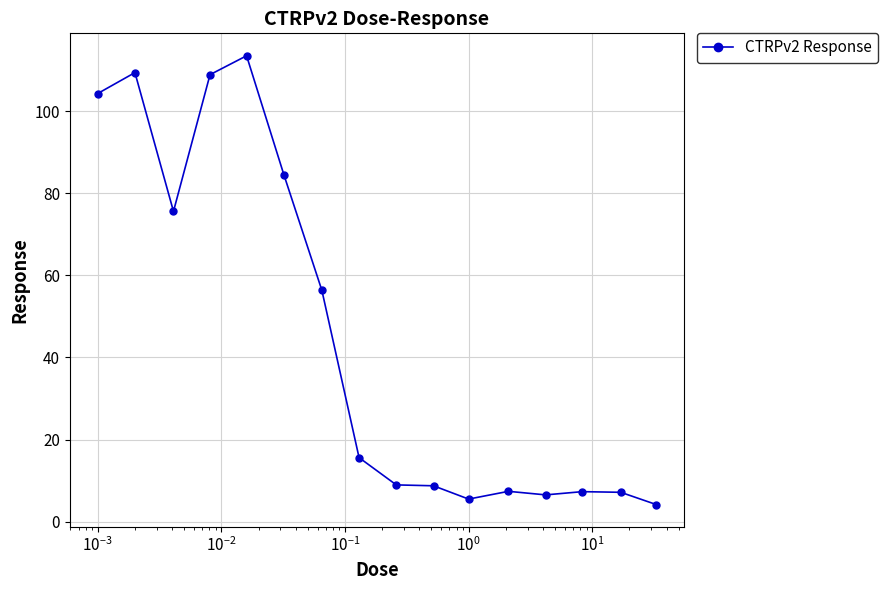

How many values are below 15?

8